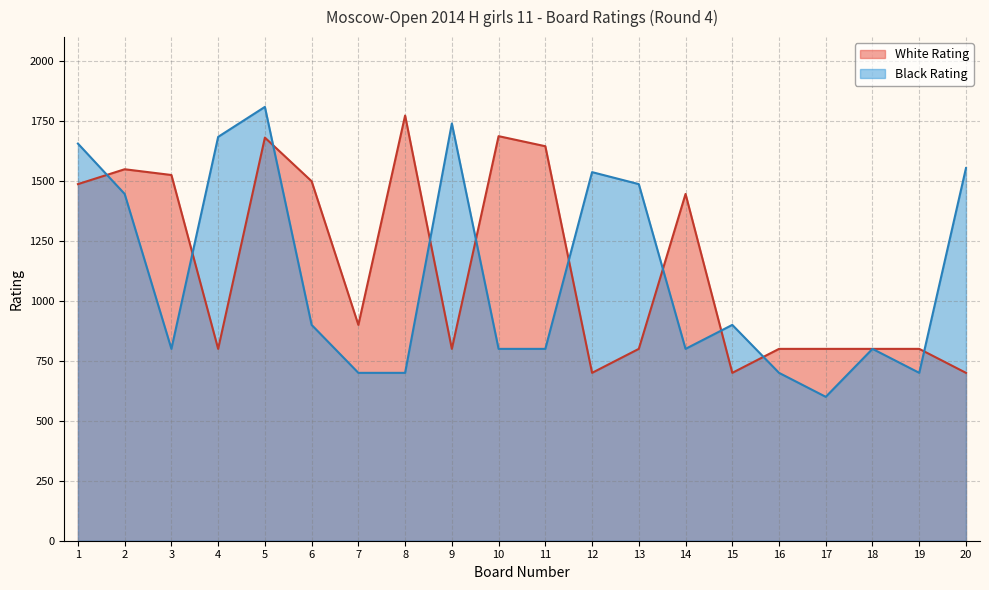

Count the number of data series in this chart.

2